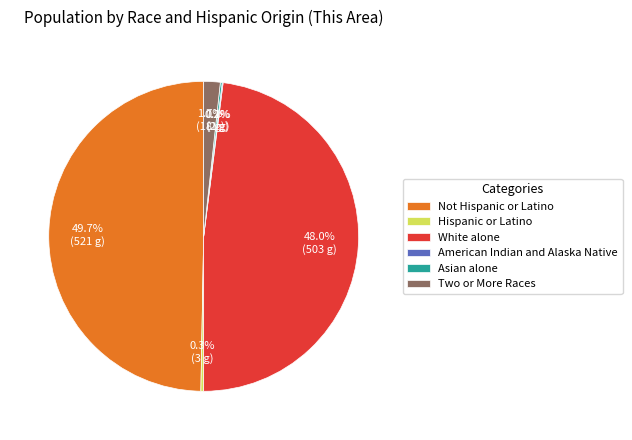

True or false: White alone accounts for 38% of the total.

False